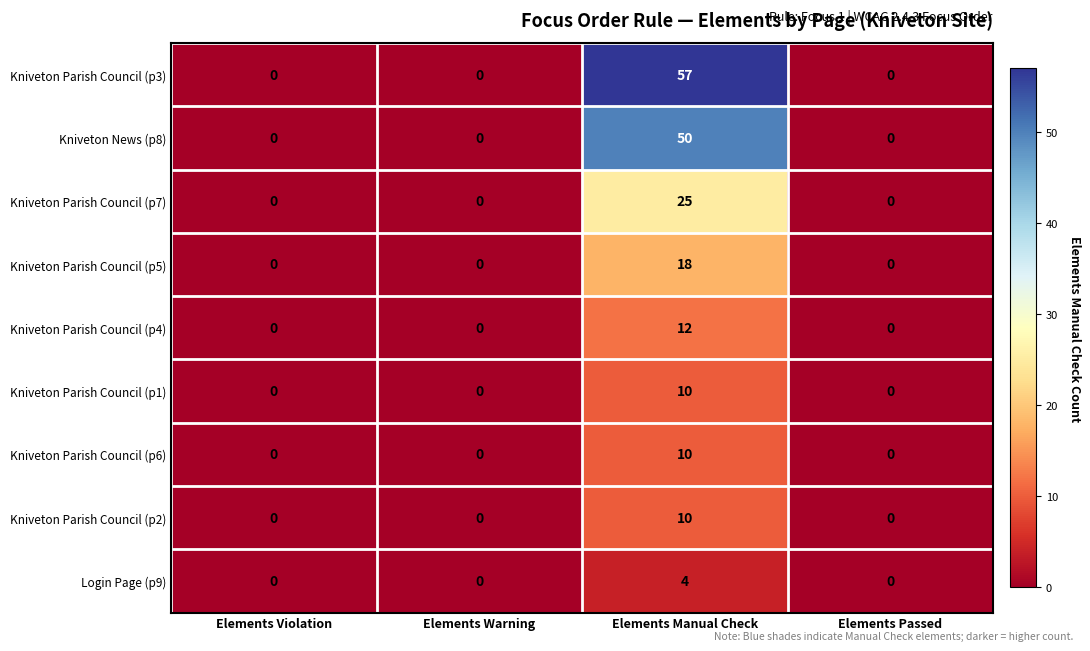

Count the Login Page (p9) values in the range 0 to 4.

4